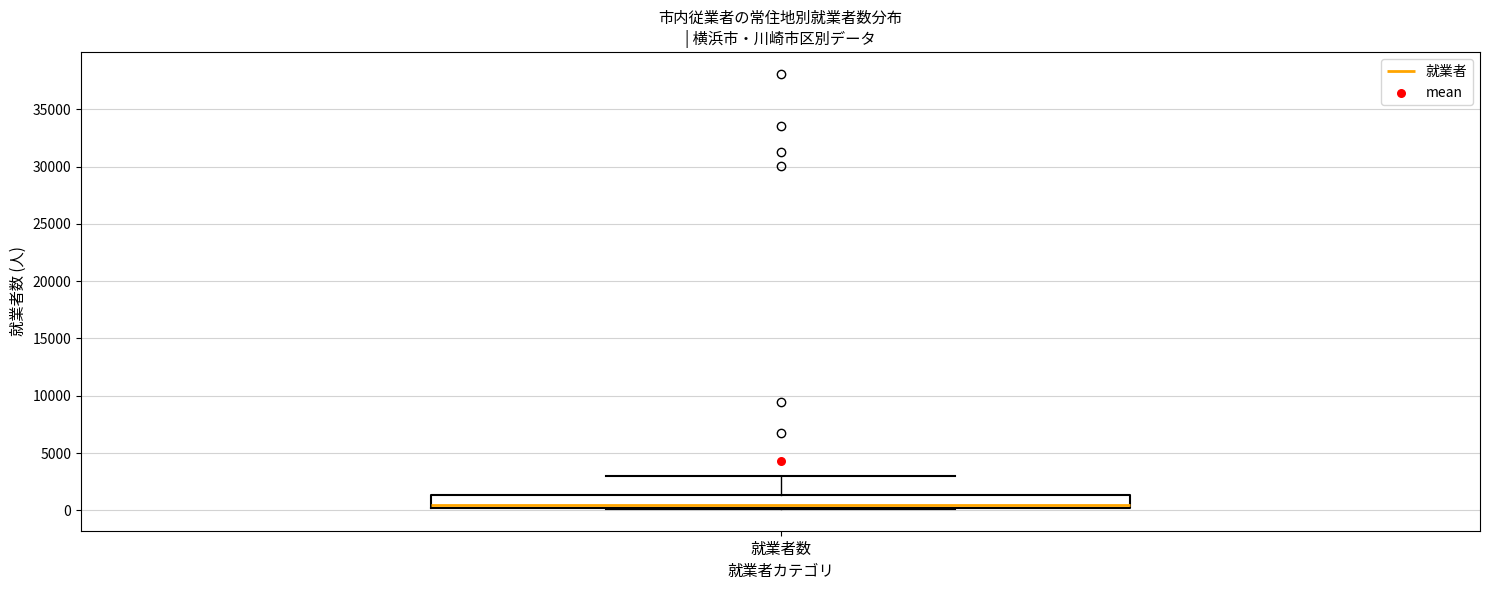

Read this box plot against the y-axis: the position of the median line, the range covered by the box, and the ends of both whiskers. The values are not printed on the chart, so give them approximately, as read against the axis.

median 500, box 0 to 1500, whiskers 0 to 3000